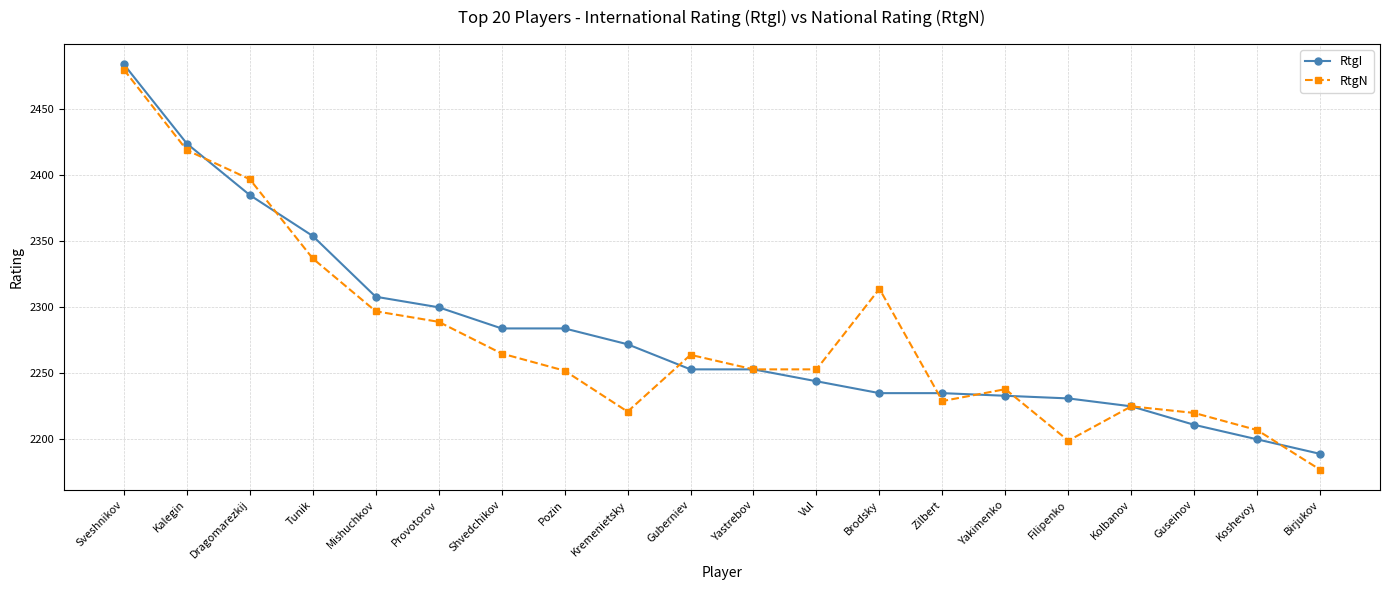

What is the maximum value shown in the chart?

2484